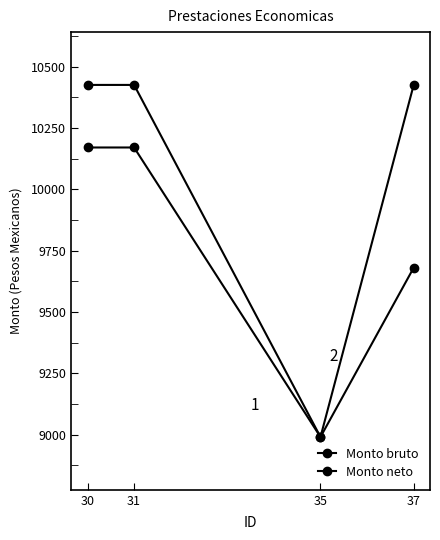

True or false: Monto bruto has more than 0 points higher than both neighbors.

False